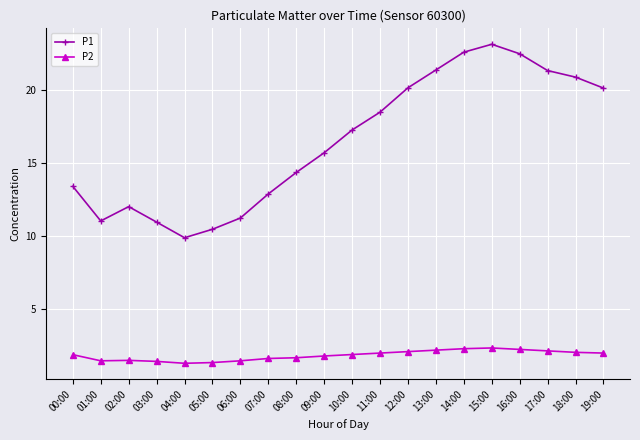

Rank the series at 10:00 from lowest to highest value.

P2, P1